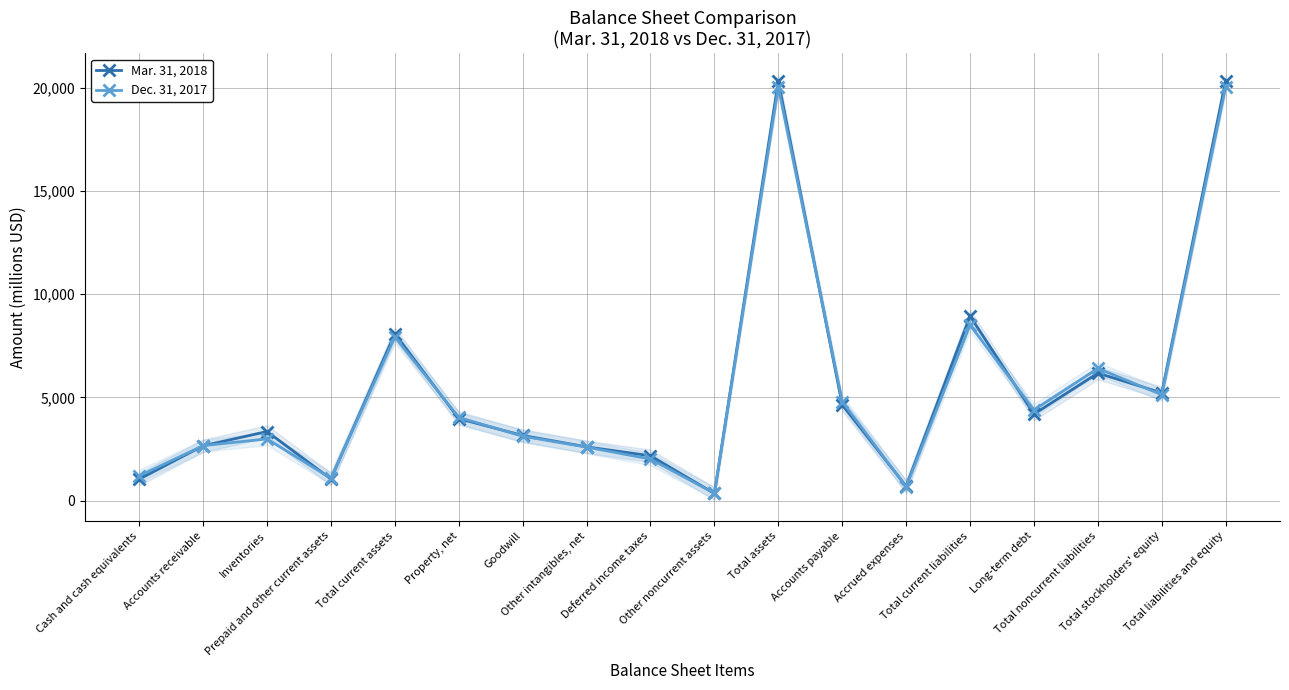

How many times do Mar. 31, 2018 and Dec. 31, 2017 cross each other?

11